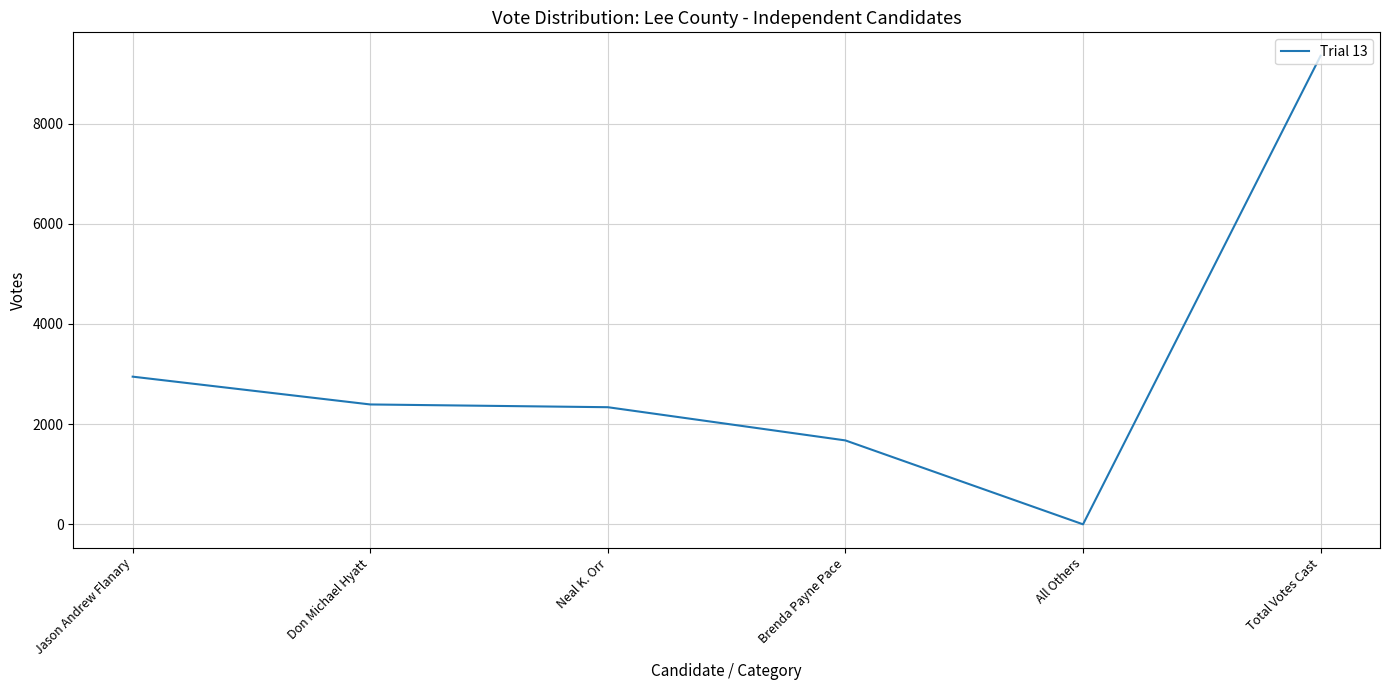

The value at Brenda Payne Pace is 1675. True or false?

True